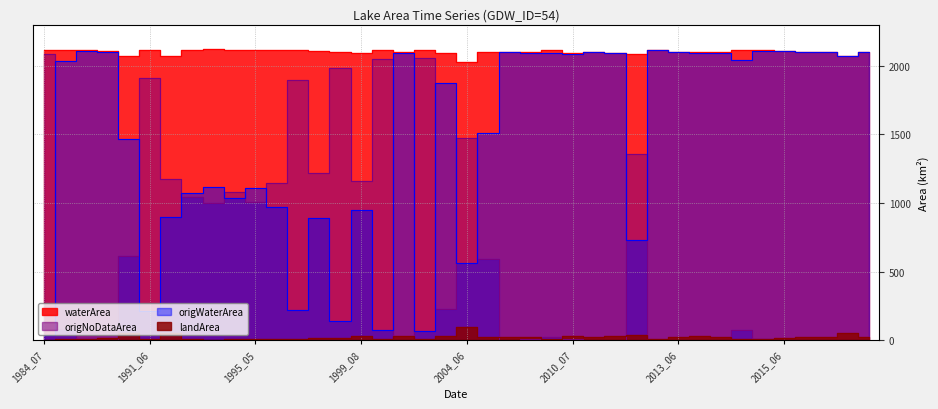

Which series has the largest range (max minus min)?

origNoDataArea